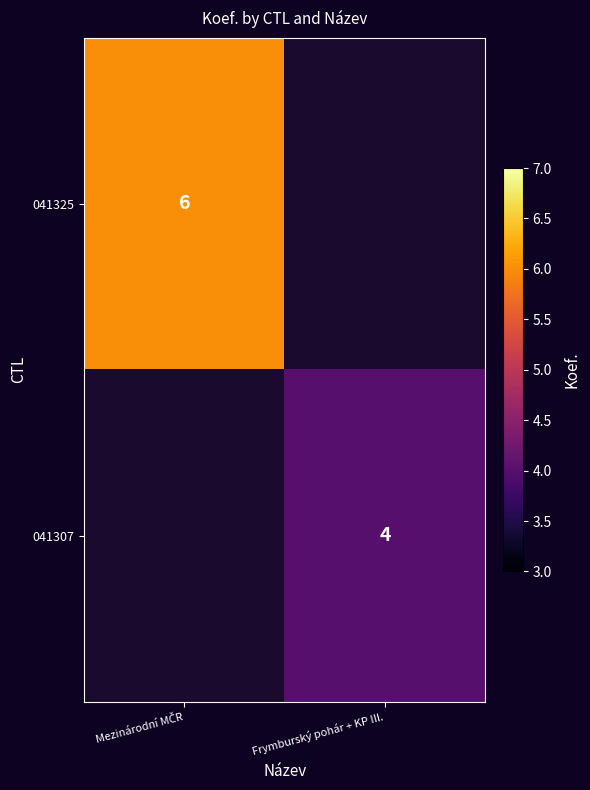

The 041307 series shows 4 at Frymburský pohár + KP III.. True or false?

True